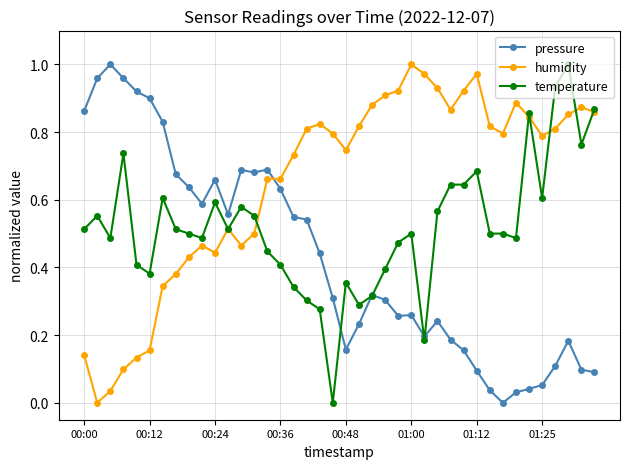

True or false: pressure has more than 2 interior local peaks.

True